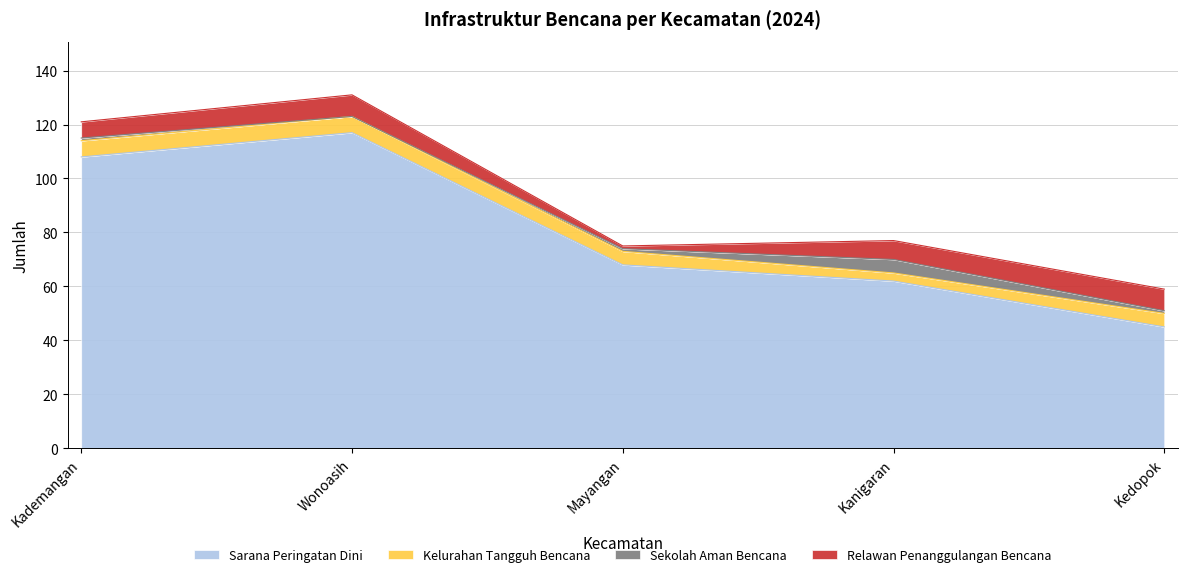

Read the Kelurahan Tangguh Bencana value at Kedopok.

5